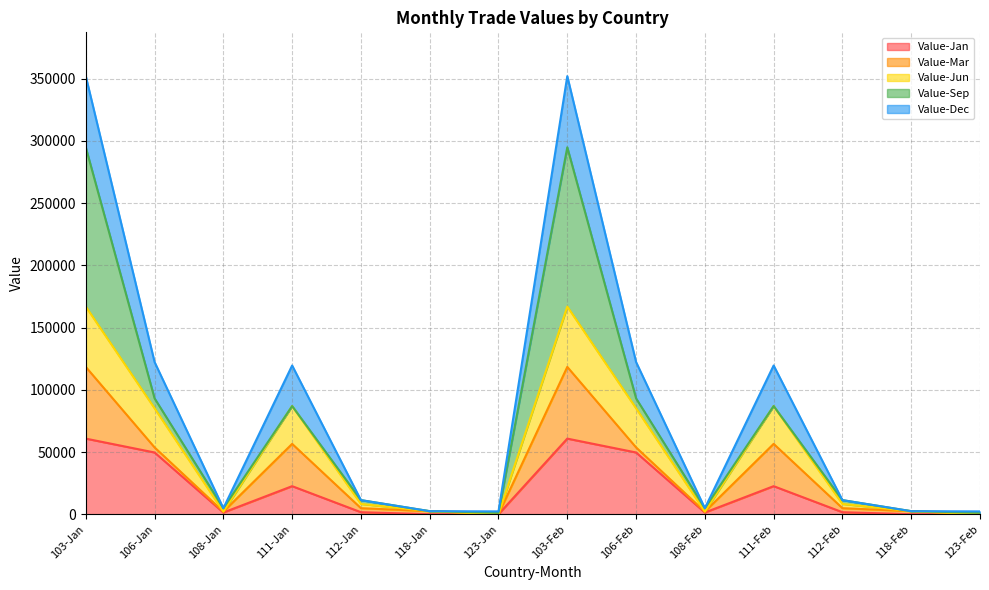

Does the chart display data point markers on the line(s)?

No